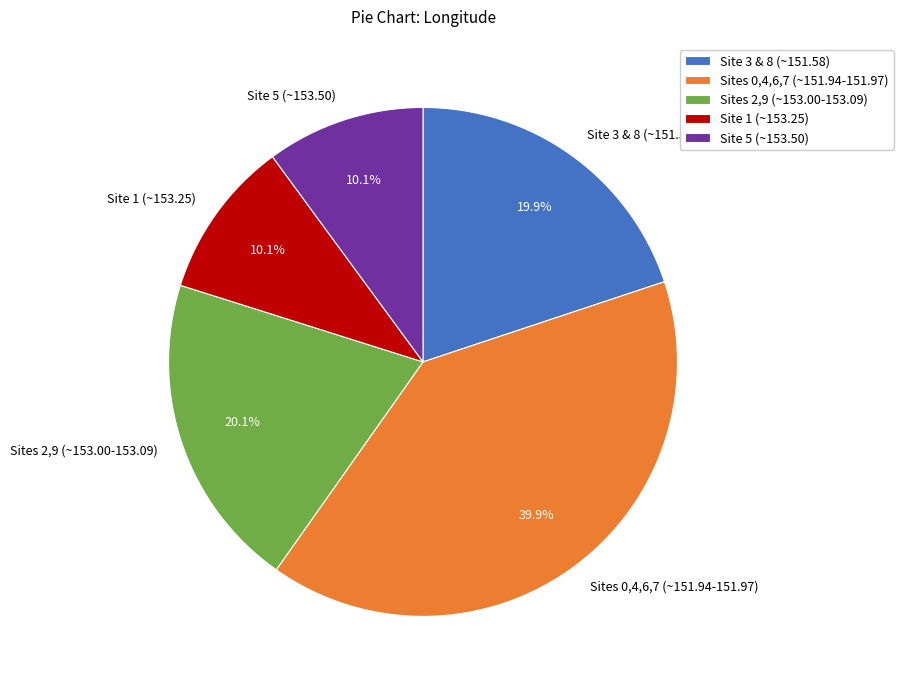

Count the number of slices in the pie.

5